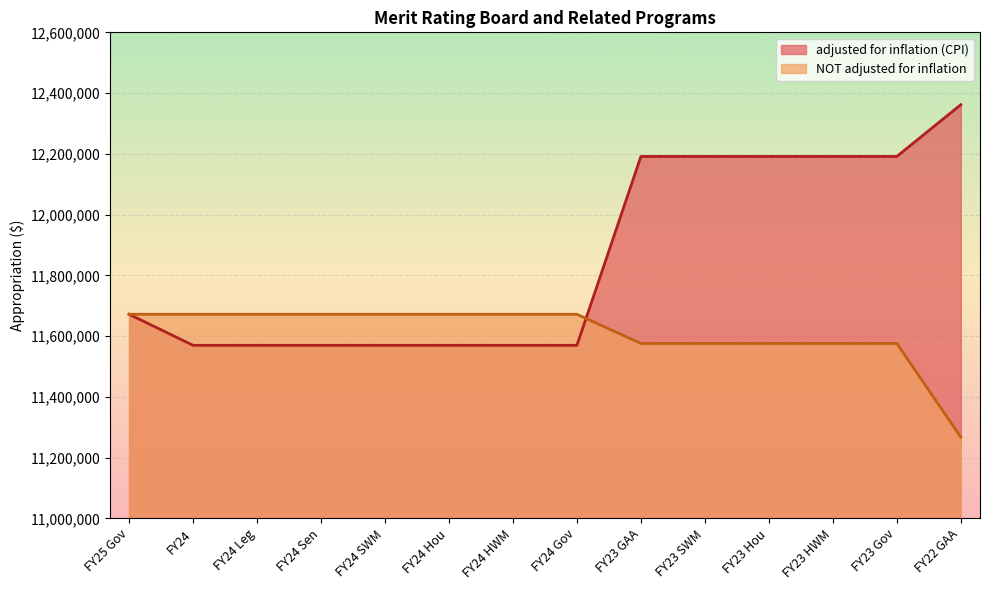

Which series has the largest total across all categories?

adjusted for inflation (CPI)